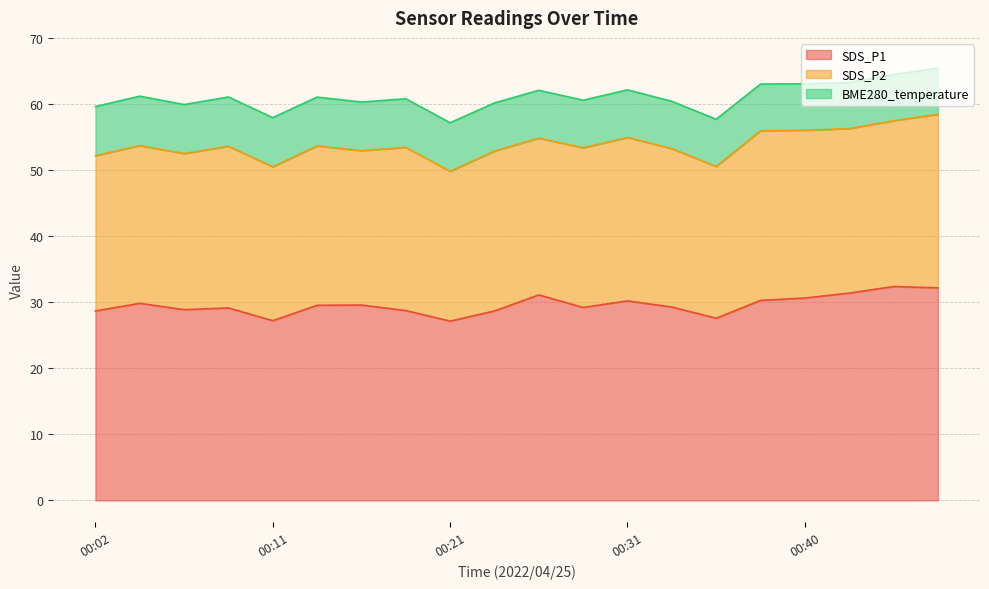

What is the average value of the BME280_temperature series?

7.2